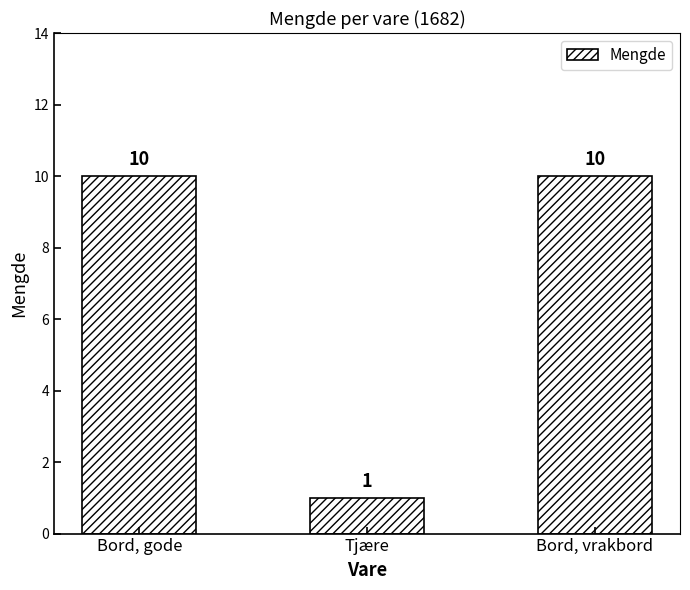

Is it true that the value at Bord, vrakbord is 14?

False